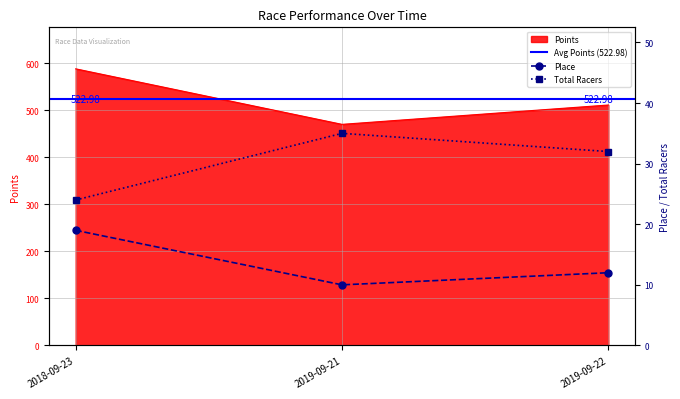

True or false: Place has a value of 6.7 at 2019-09-22.

False